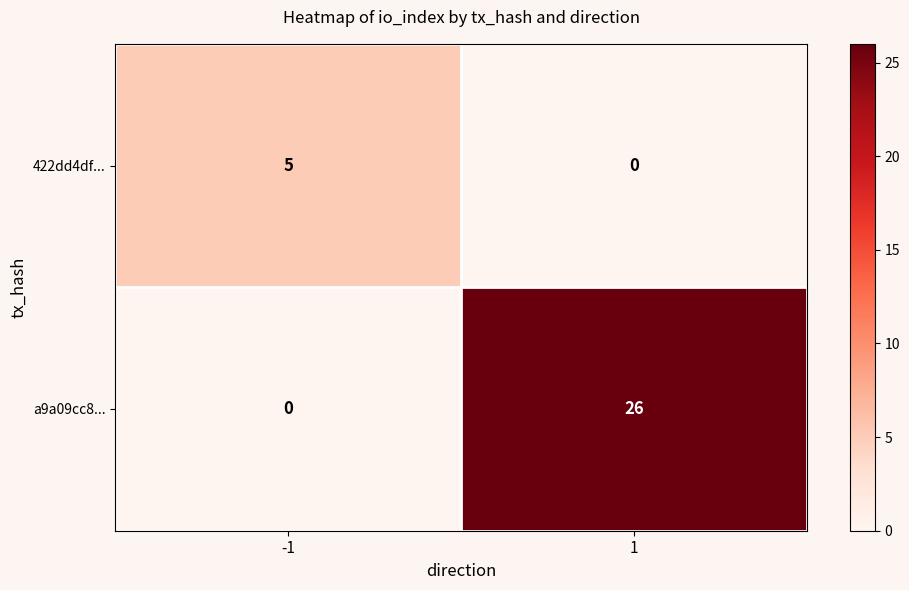

At 1, list the series in order from smallest to largest.

422dd4df..., a9a09cc8...